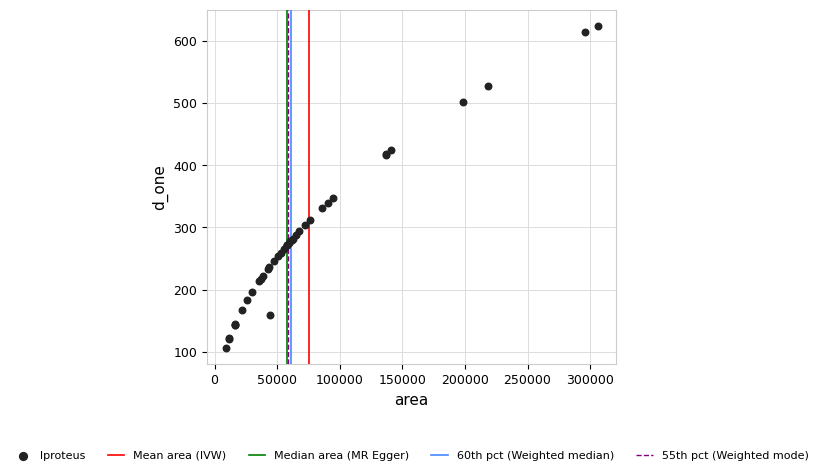

What Y value in the scatter plot is closest to 365?

347.6